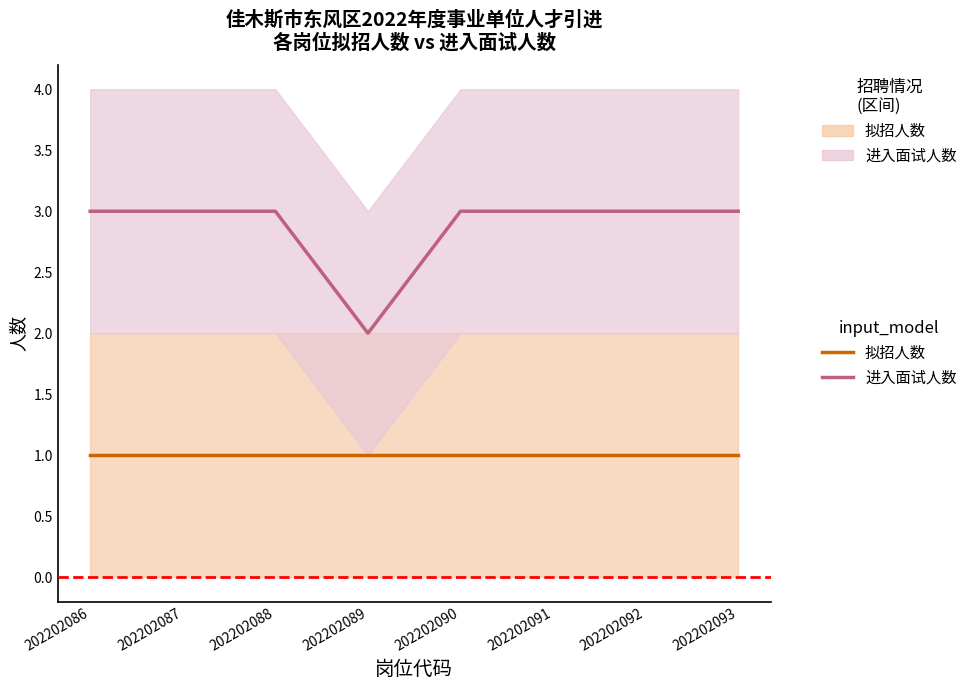

True or false: 进入面试人数 has more than 2 interior local peaks.

False